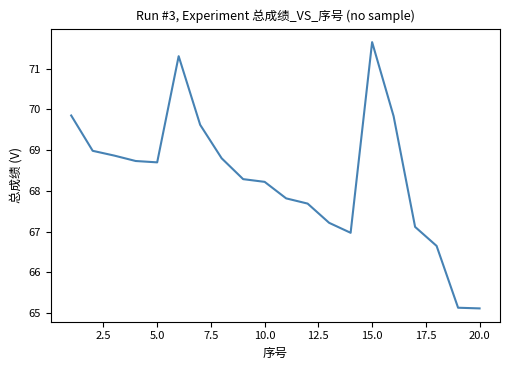

What is the greatest value displayed?

71.7